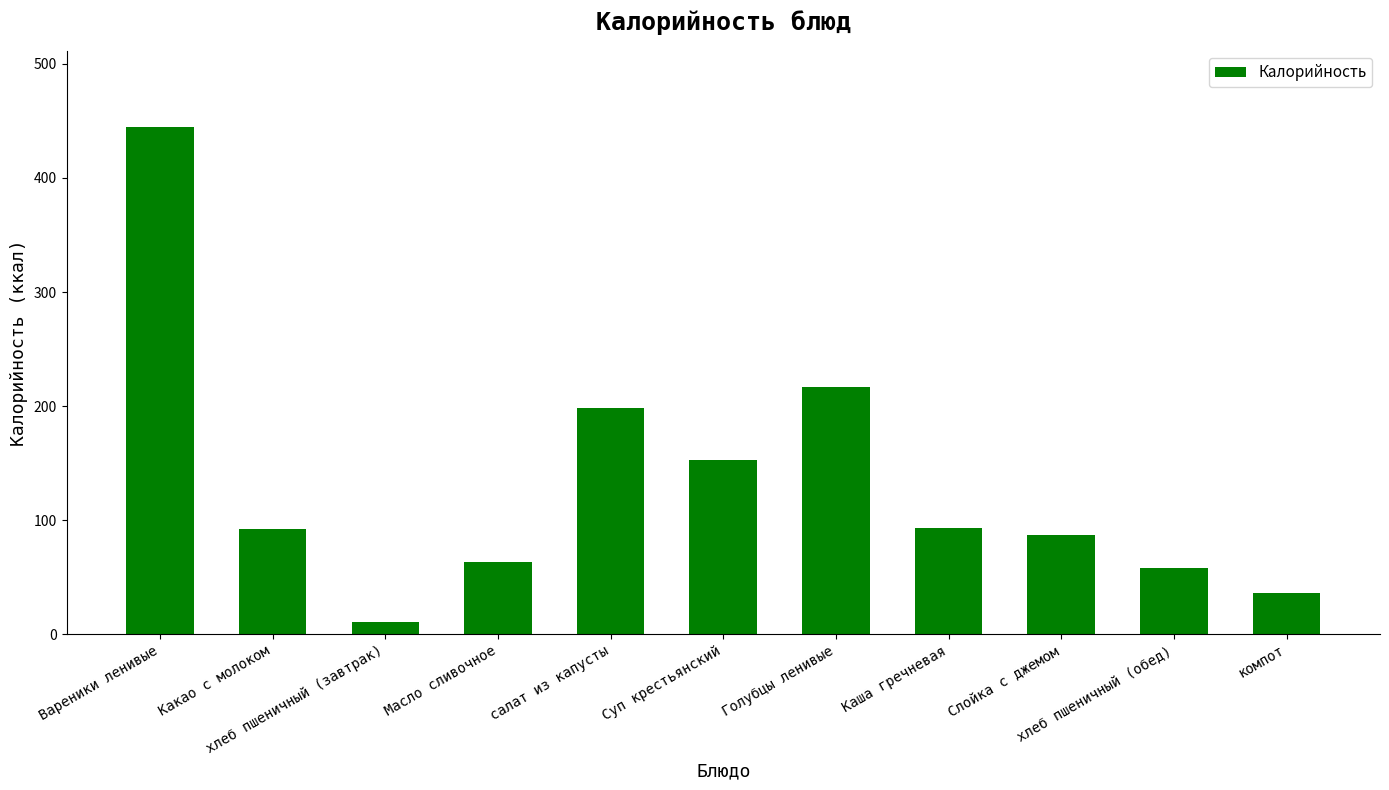

What is the value of the 7th bar from the left?

217